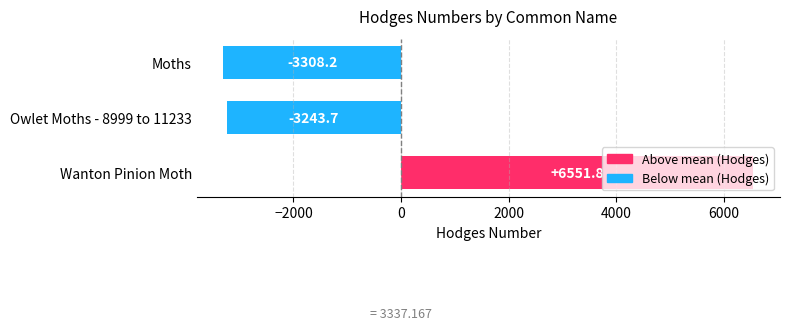

How many series are shown in this chart?

1